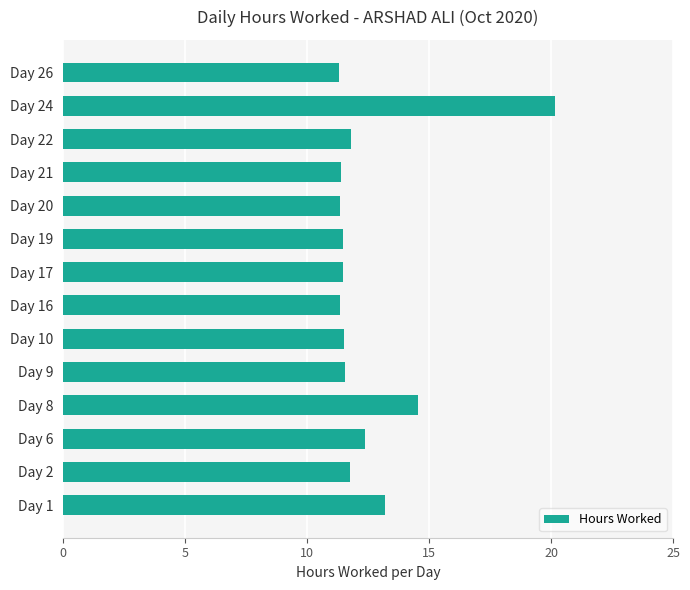

Which category has the highest value across all series?

Day 24